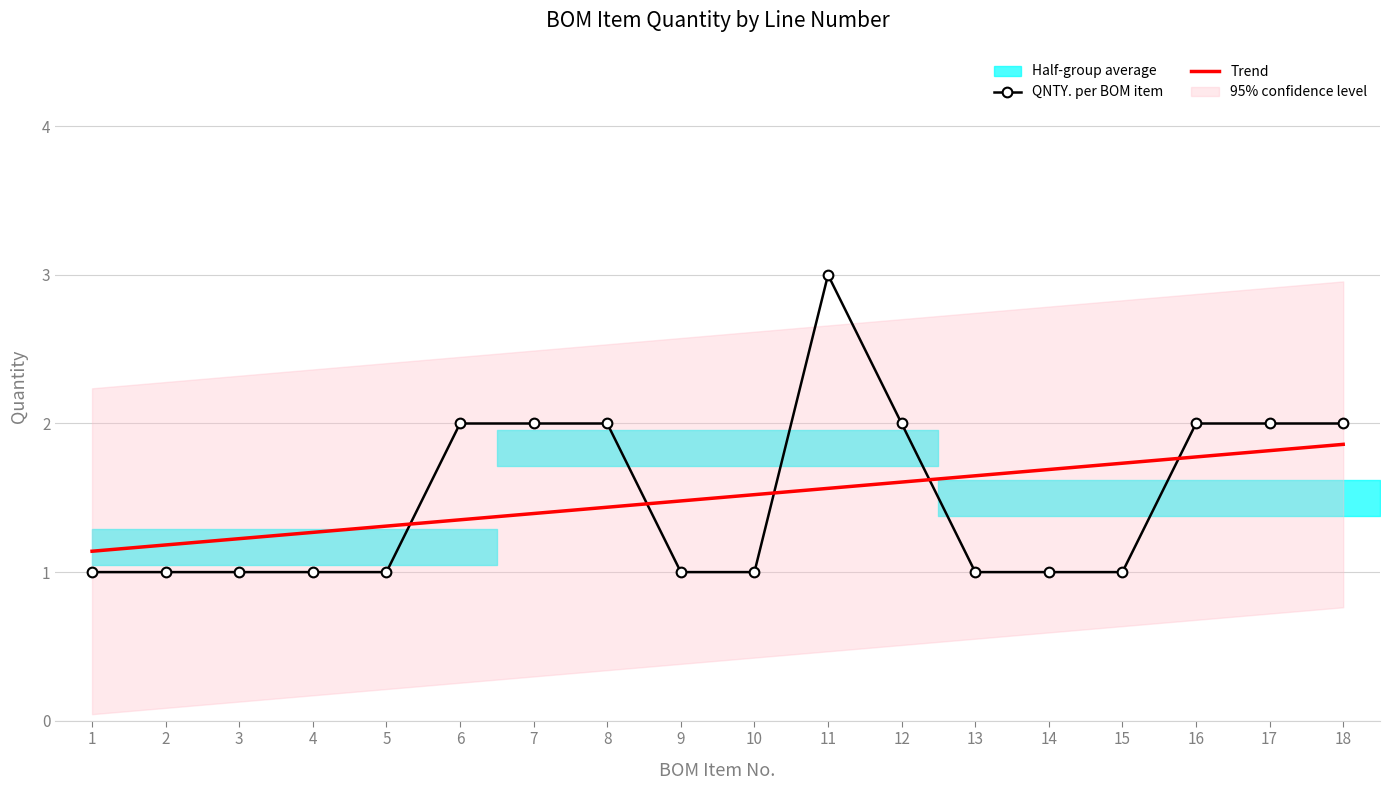

What is the difference between the maximum and minimum values in the QNTY. per BOM item series?

2.0